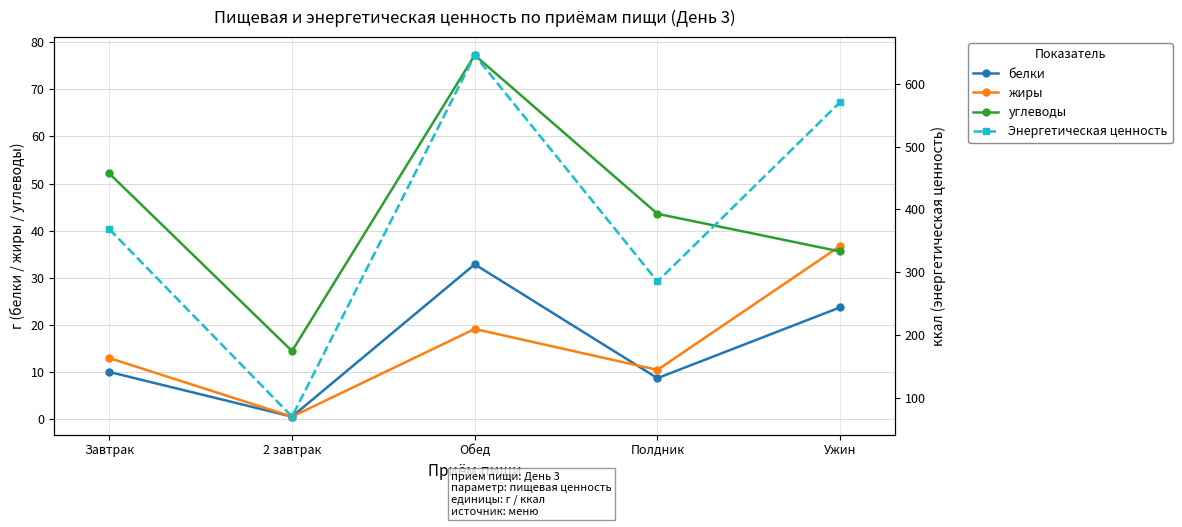

Reading left to right, list all the values displayed in this chart.

белки: 10.1	0.6	32.9	8.8	23.8
жиры: 13.0	0.6	19.2	10.5	36.8
углеводы: 52.1	14.5	77.2	43.6	35.6
Энергетическая ценность: 368.3	69.6	645.7	285.0	571.0